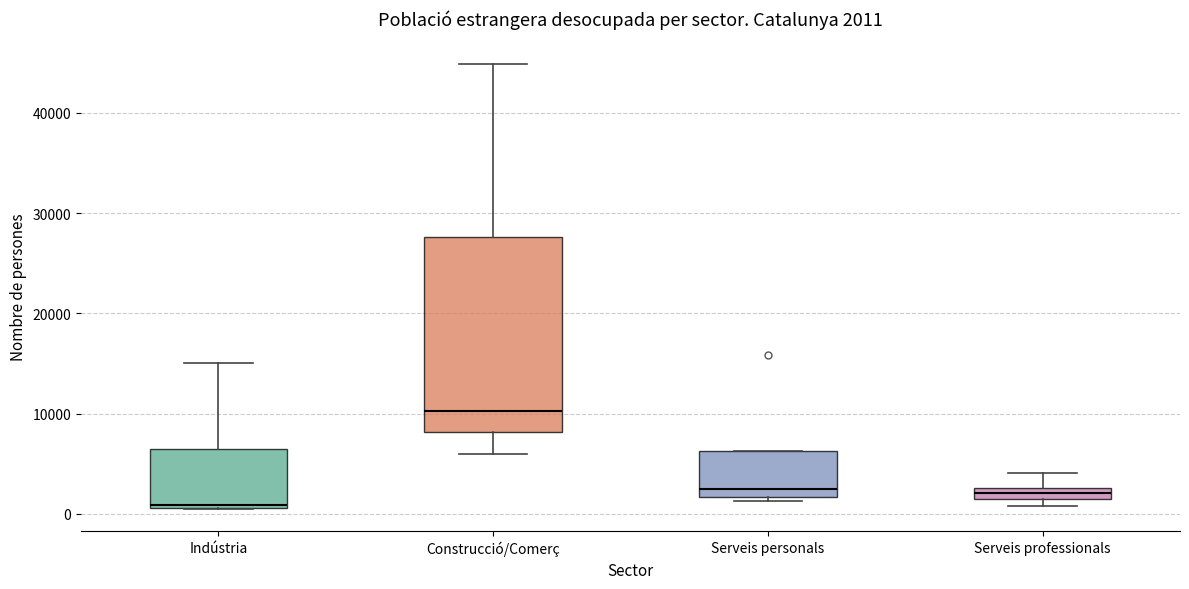

Which box's median line is the highest?

Construcció/Comerç